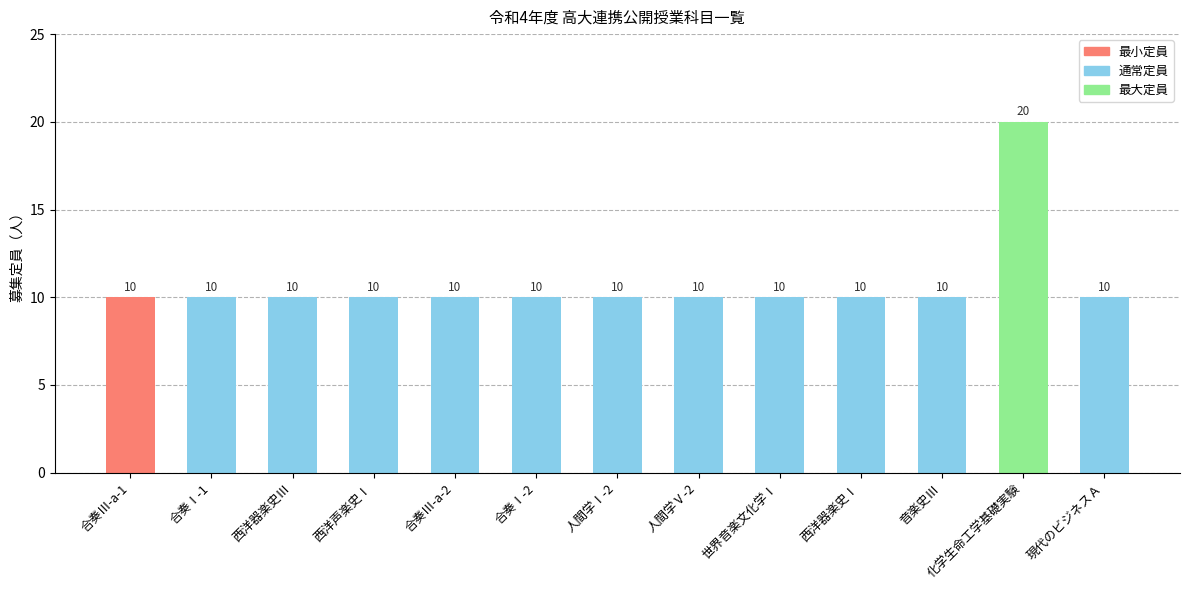

The chart shows a value of 10 at 現代のビジネスＡ. True or false?

True